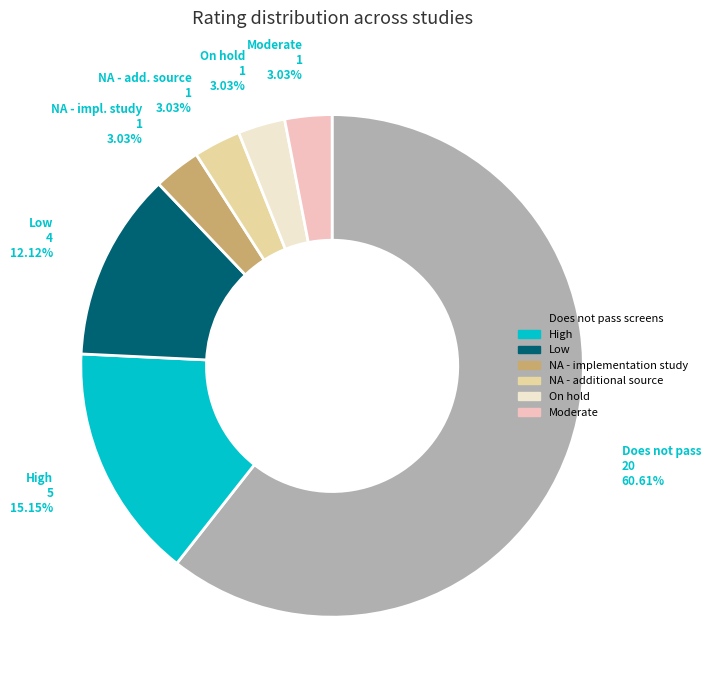

Is there a majority slice in this chart?

Yes